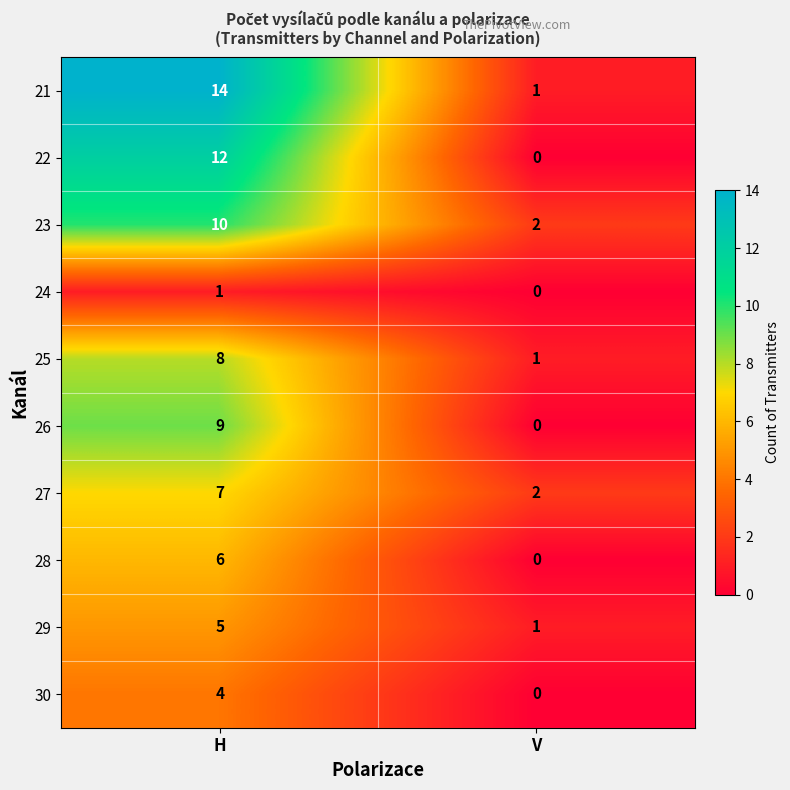

At which category is the sum across all series the highest?

H